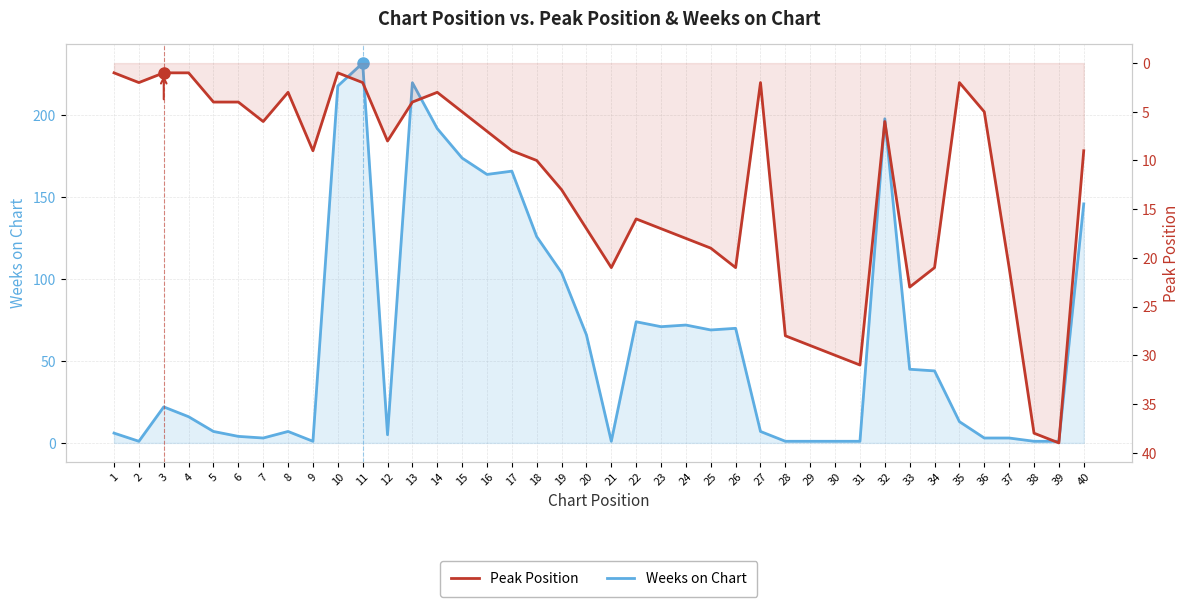

List the series in order of their peak value, lowest first.

Peak Position, Weeks on Chart